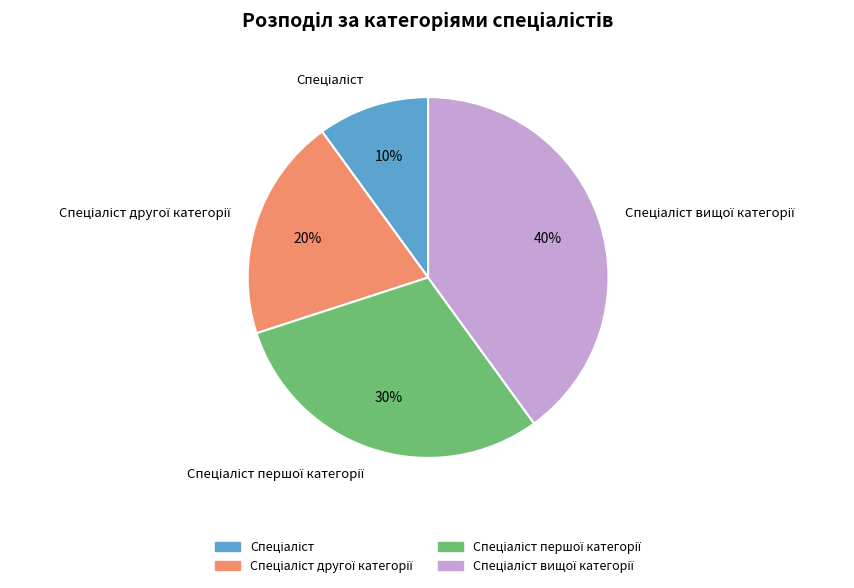

To the nearest percent, what is the difference between the largest and smallest slice percentages?

30%